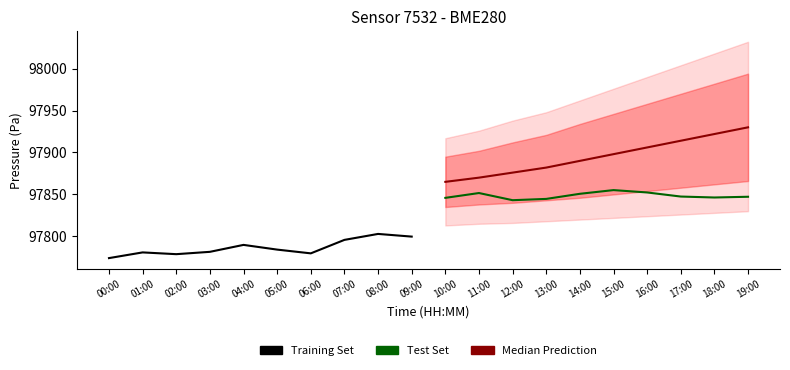

What is the sum of all Median Prediction values?

978953.0